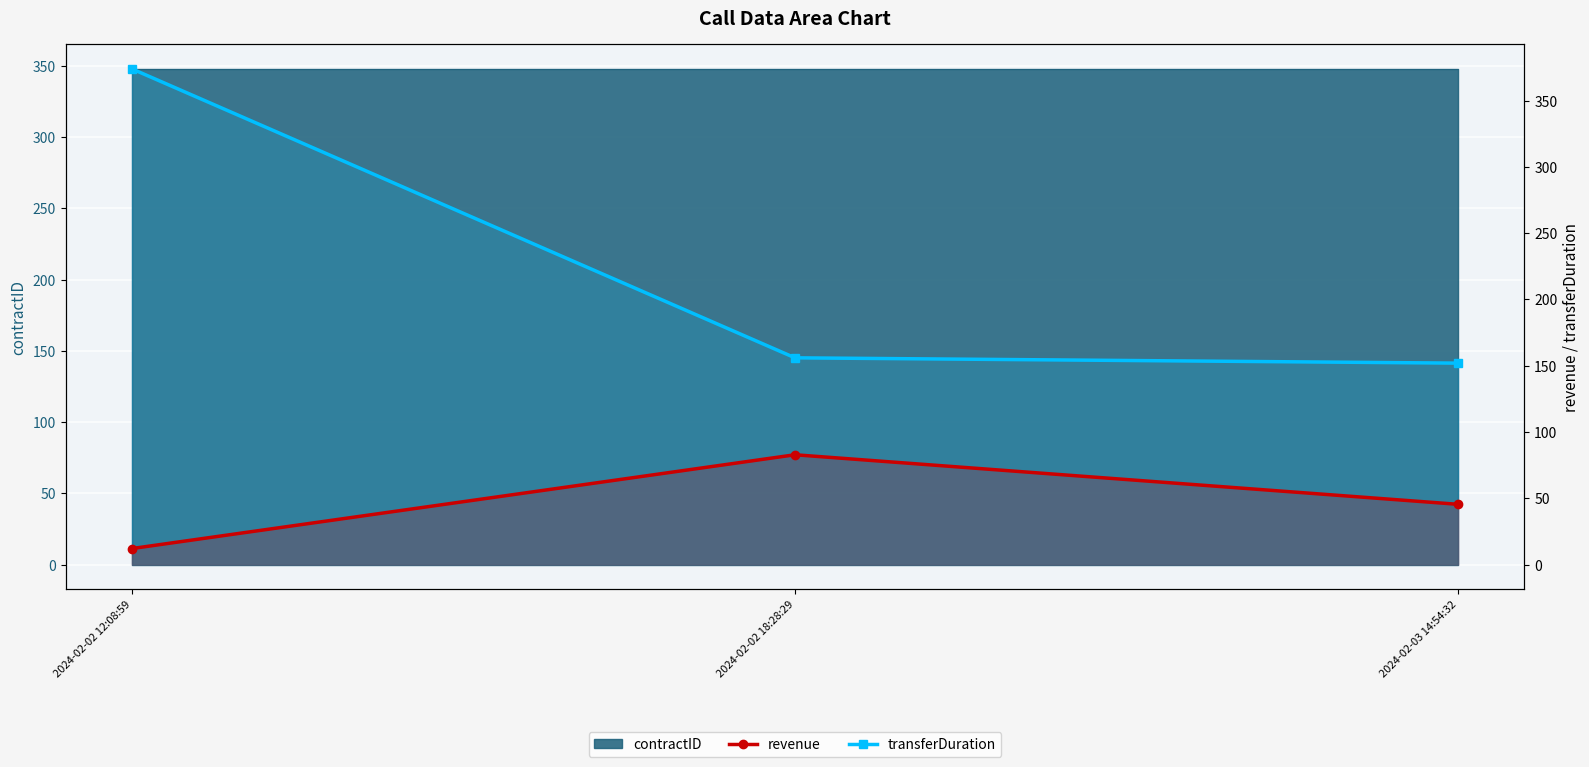

The transferDuration series shows 156.0 at 2024-02-02 18:28:29. True or false?

True